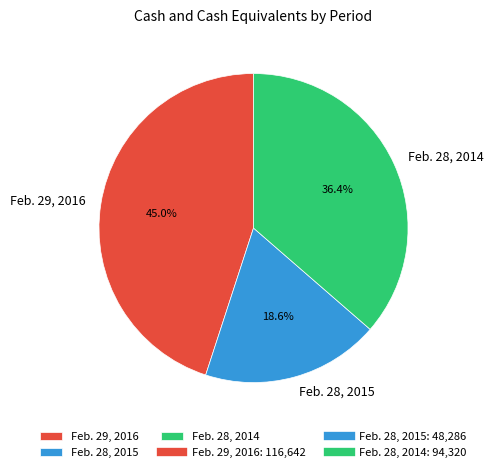

Which has a higher value, Feb. 28, 2014 or Feb. 29, 2016?

Feb. 29, 2016